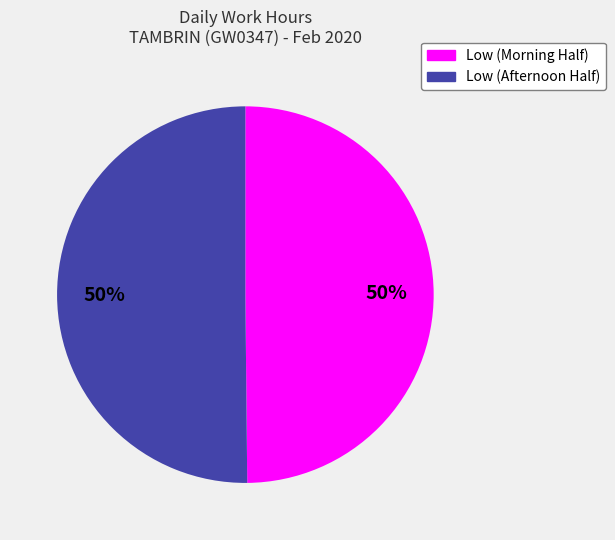

To the nearest percent, what is the average slice percentage?

50%